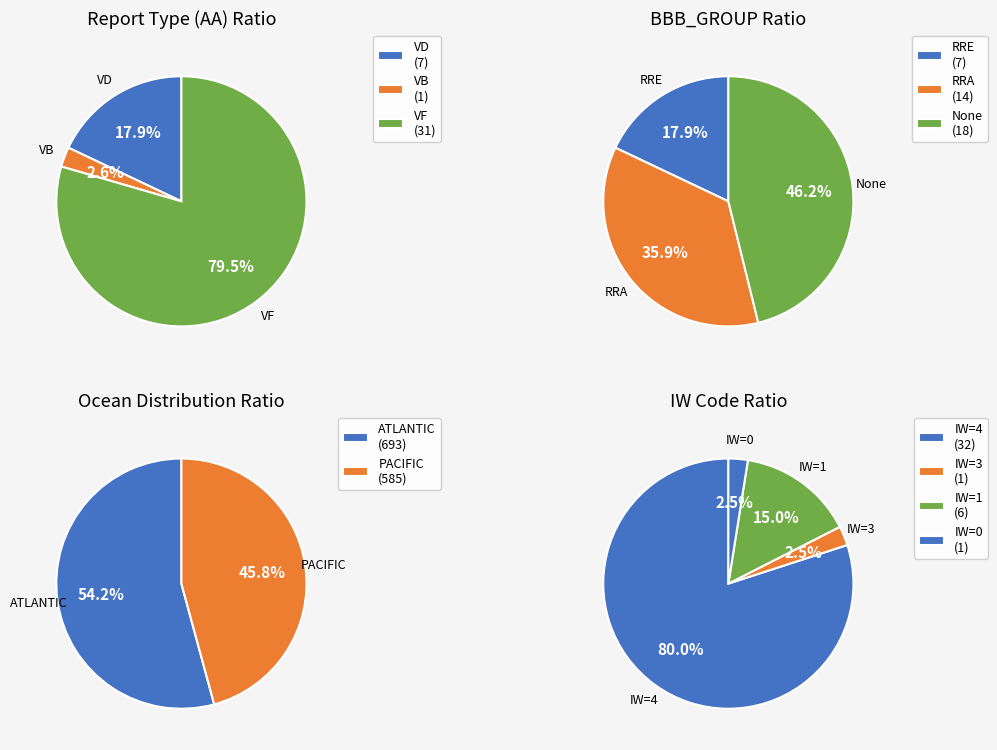

What is the largest slice in the pie chart?

ATLANTIC